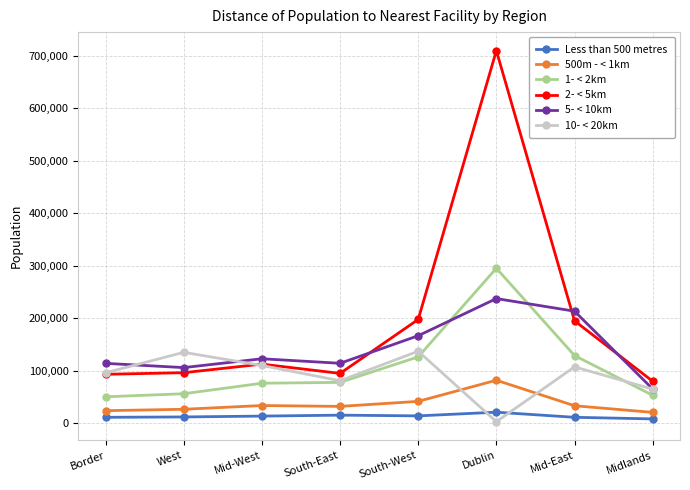

Which series has the largest total across all categories?

2- < 5km